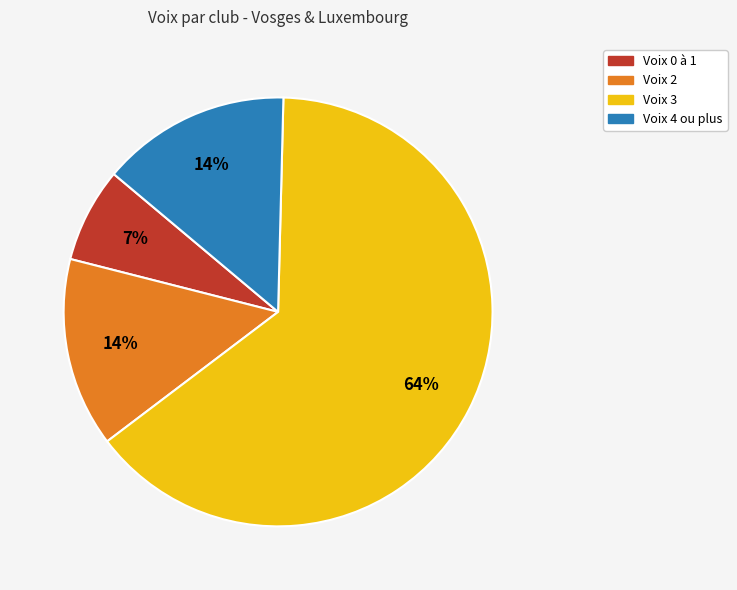

Is there a majority slice in this chart?

Yes